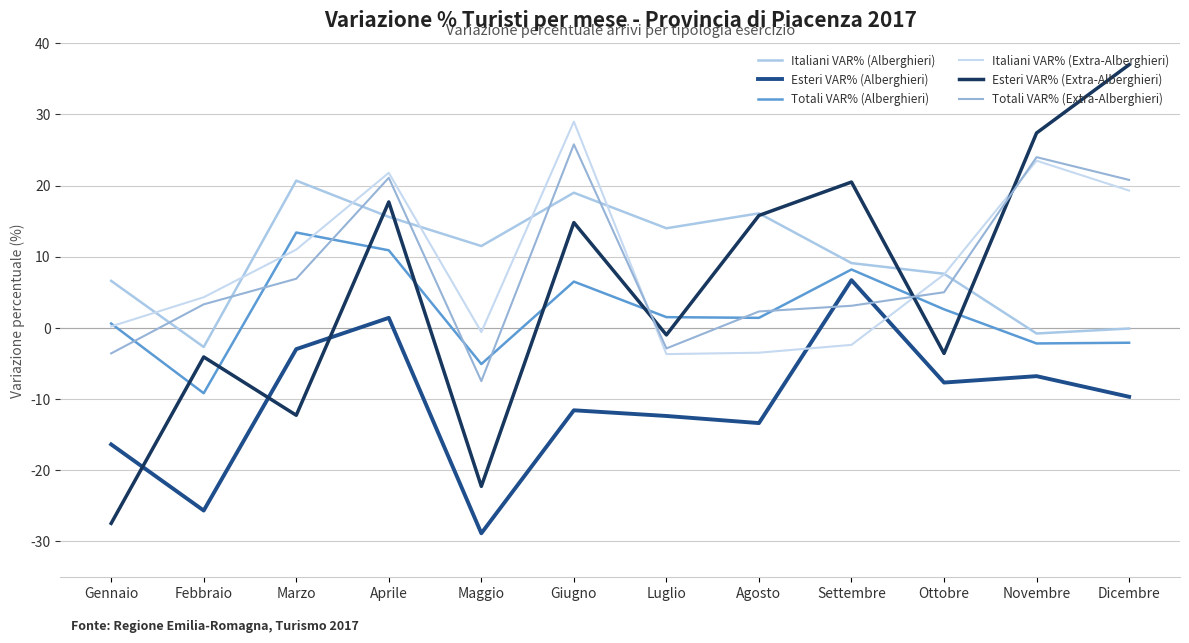

In Esteri VAR% (Alberghieri), how many points are higher than both neighbors (excluding endpoints)?

4